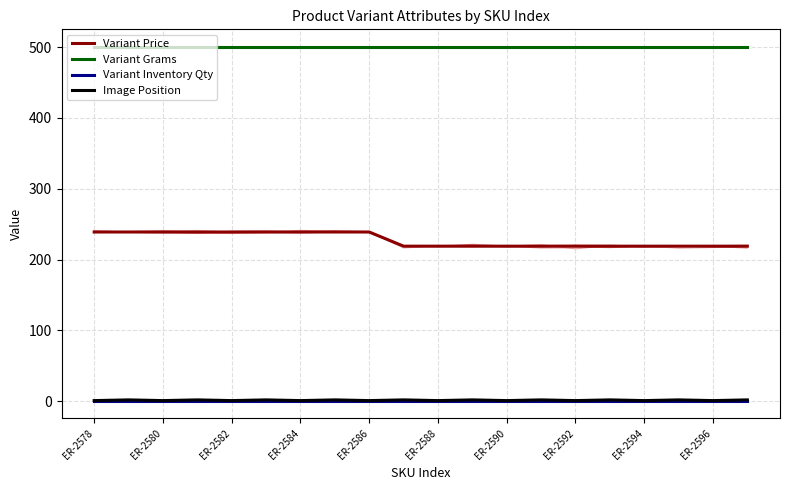

Which series has the largest total across all categories?

Variant Grams